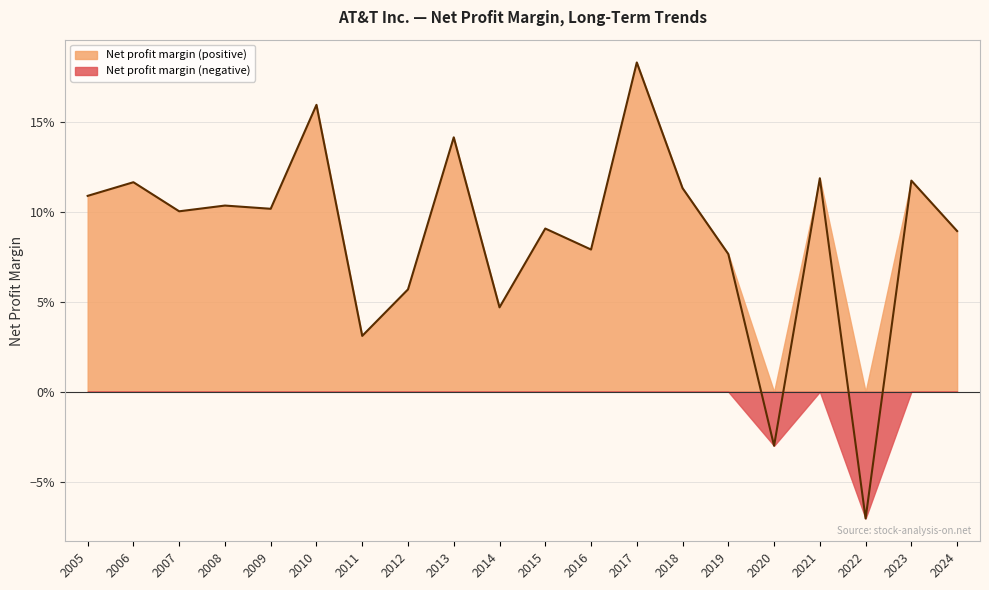

Does the chart have visible grid lines?

Yes